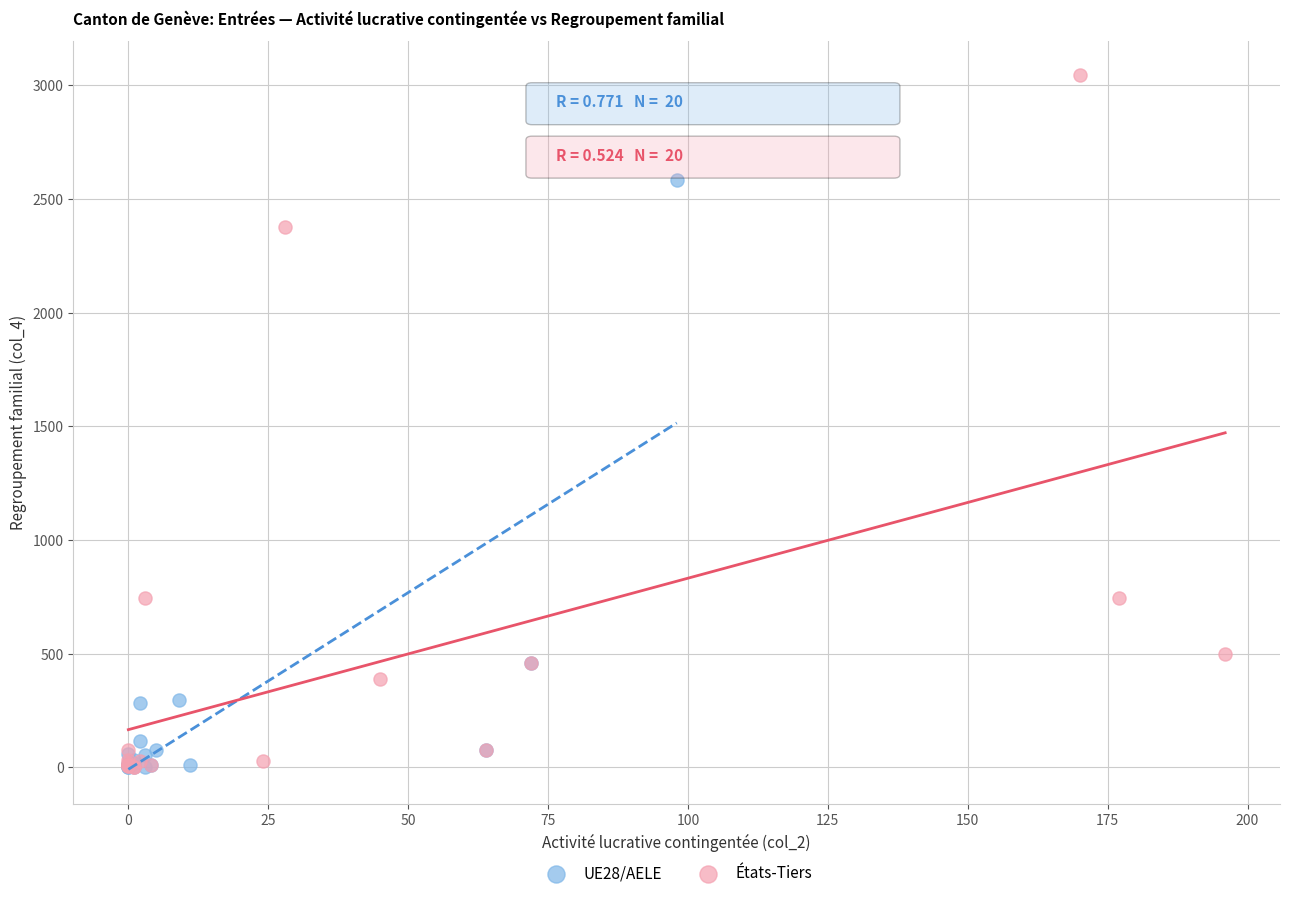

Which series contains the highest Y value?

États-Tiers